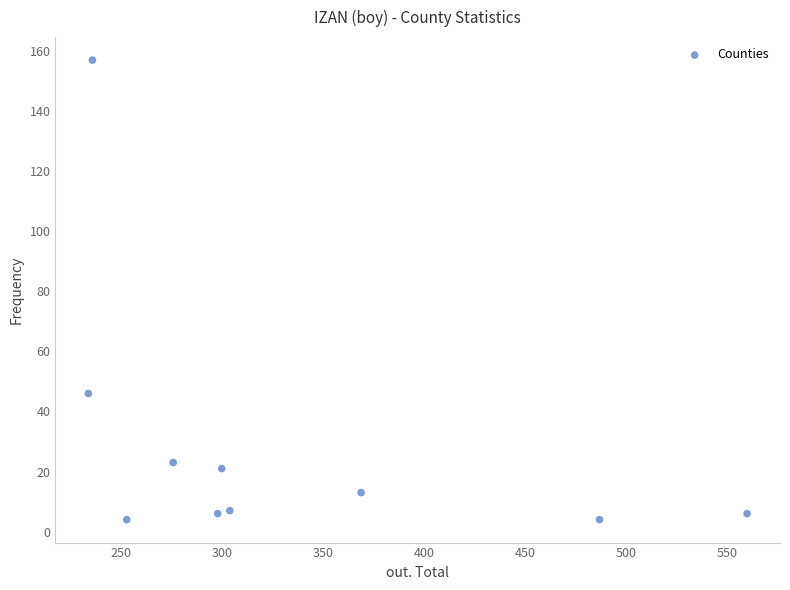

What Y value in the scatter plot is closest to 80?

46